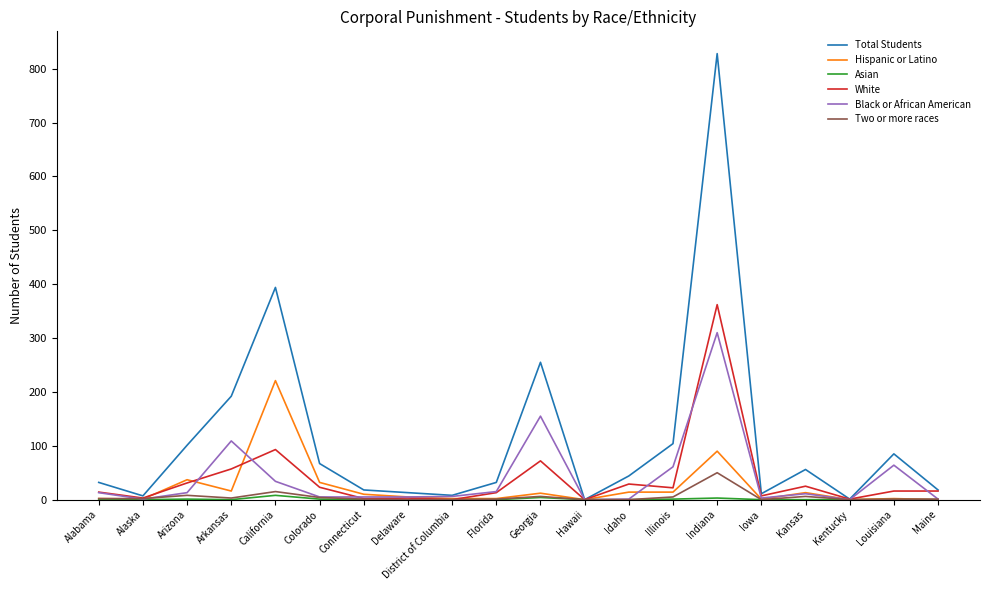

Which series has the widest spread of values?

Total Students